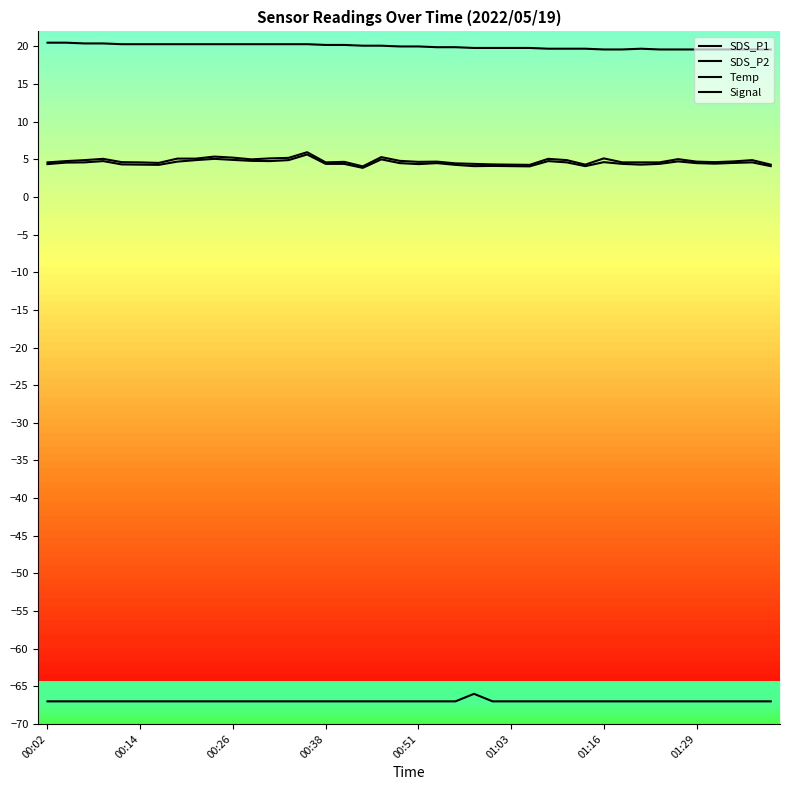

Where is the first local minimum for SDS_P1?

01:16